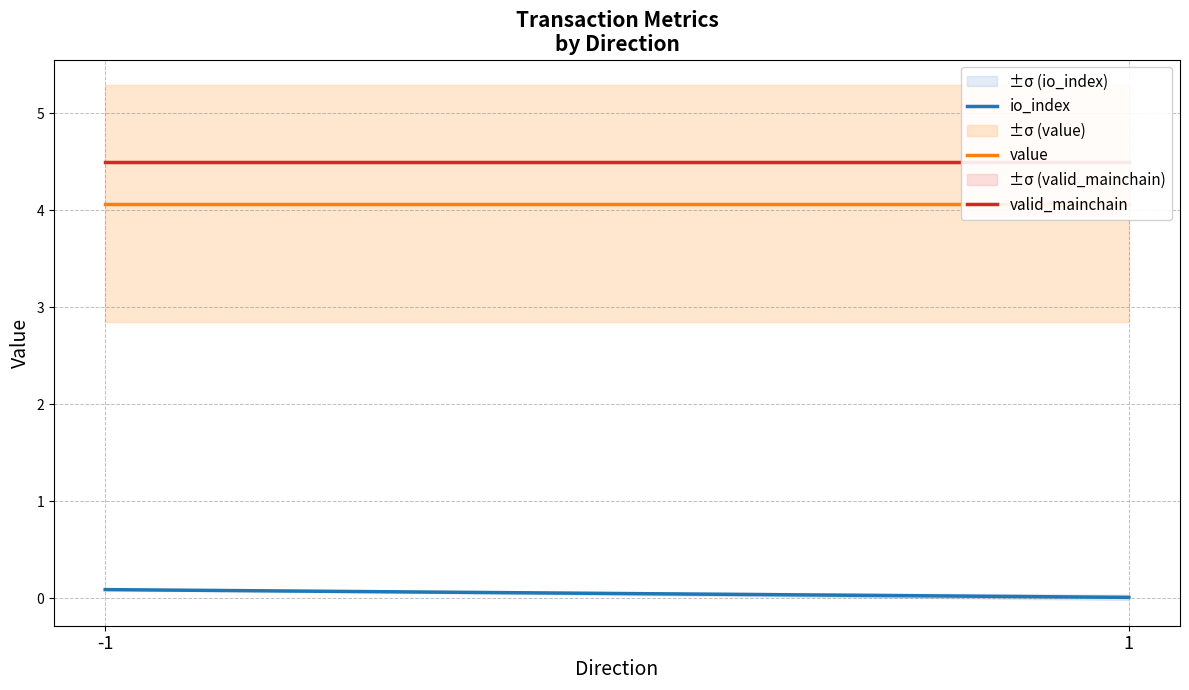

The value of value at 1 is 4.1. True or false?

True